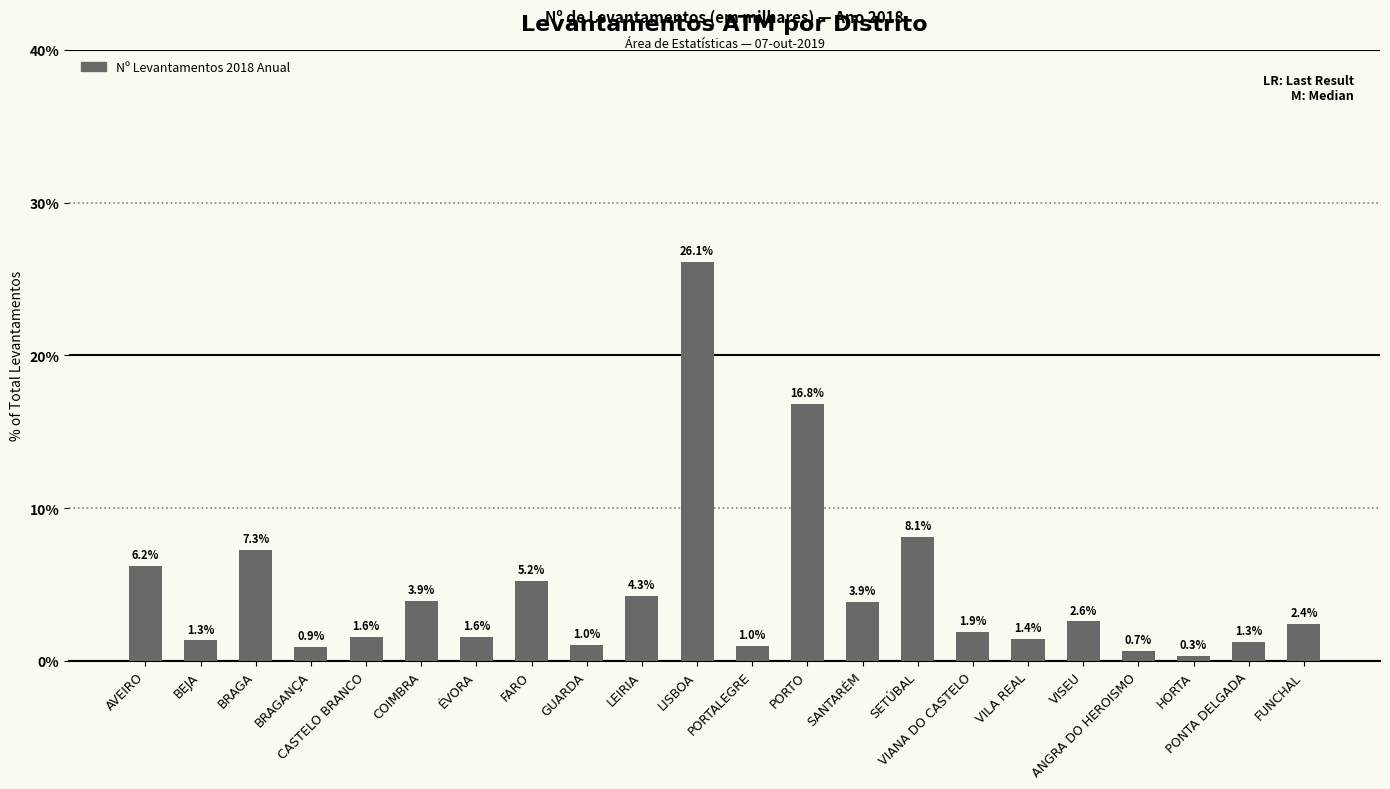

What is the label of the 11th bar from the left?

LISBOA